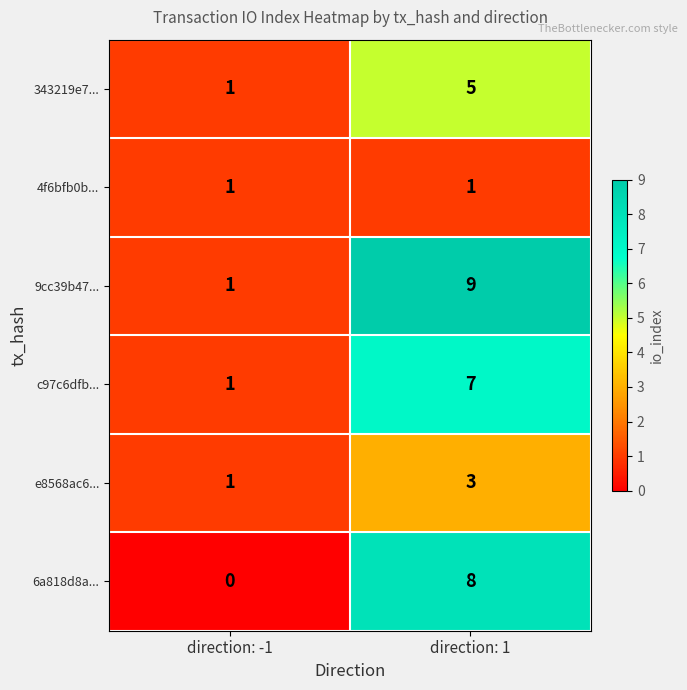

The 6a818d8a... series shows 14 at direction: 1. True or false?

False